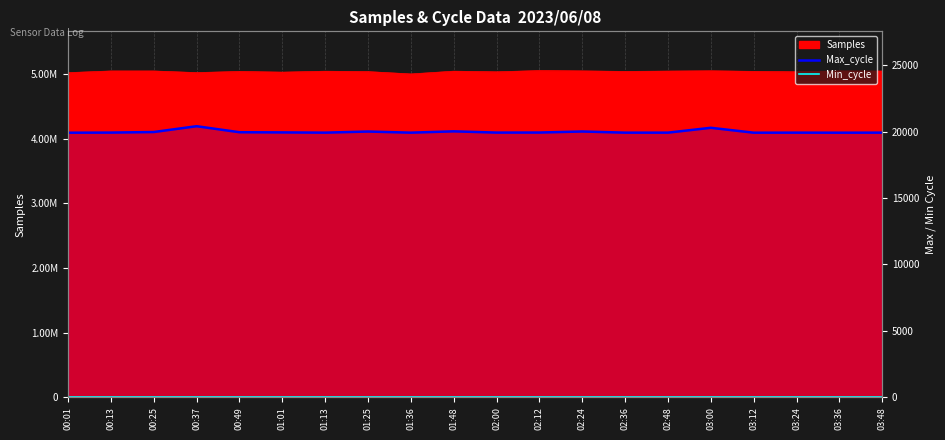

Where is the first local minimum for Max_cycle?

01:13